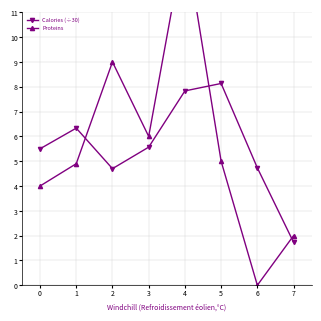

Between 4 and 0, which is larger?

4